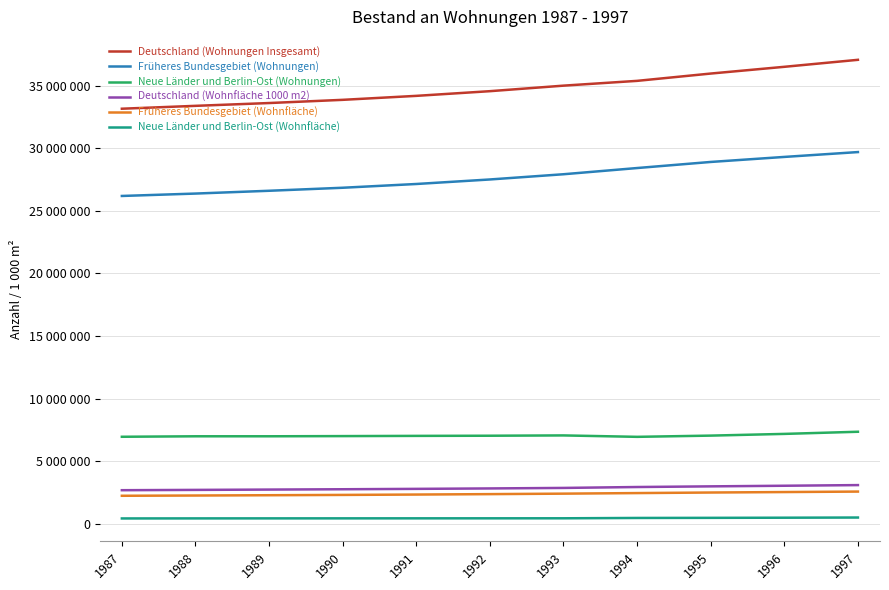

Is it true that Früheres Bundesgebiet (Wohnfläche) equals 658455 at 1996?

False